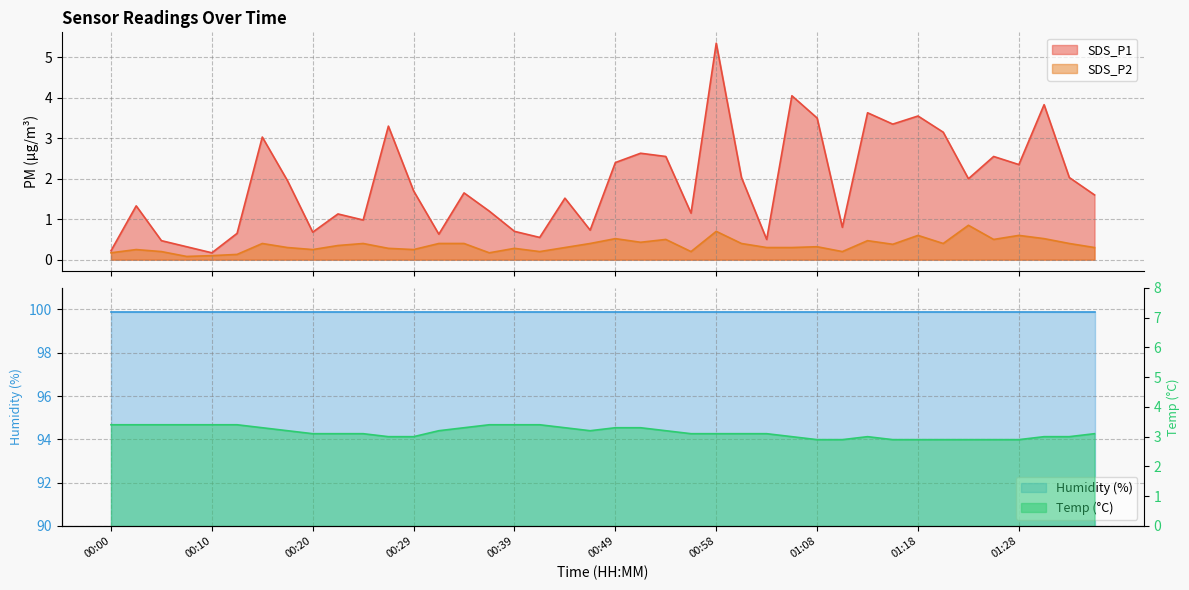

How many data points in Temp are less than 3?

8